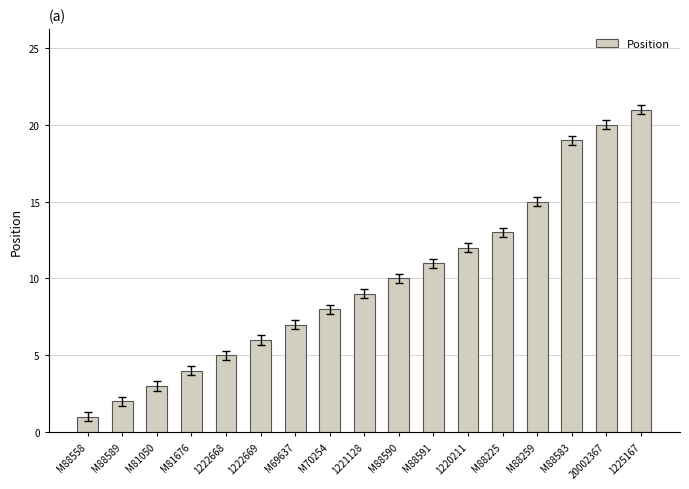

At which category does the chart reach its peak across all series?

1225167